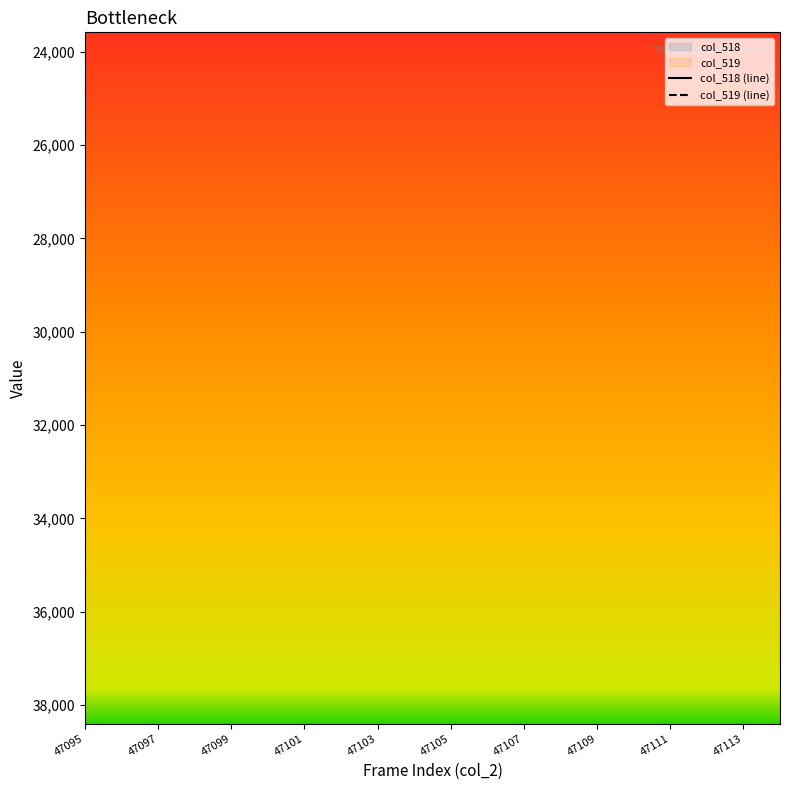

Which series has the largest total across all categories?

col_519